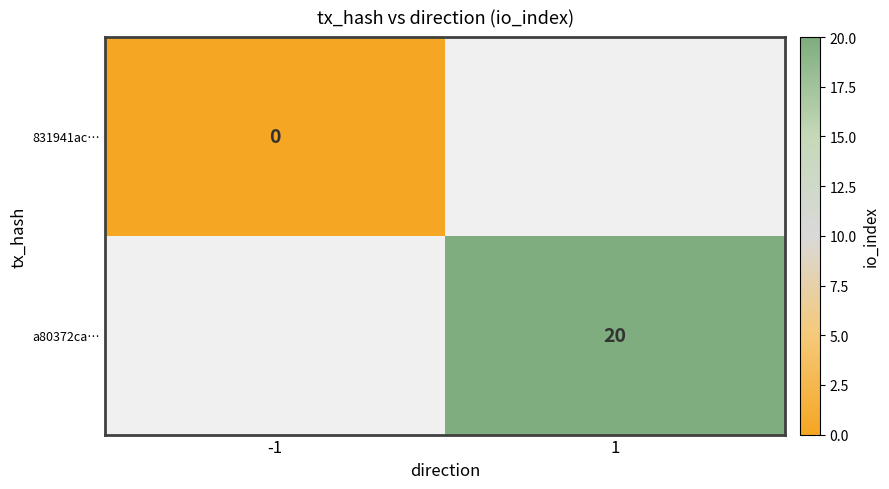

Is it true that a80372ca… equals 27 at 1?

False